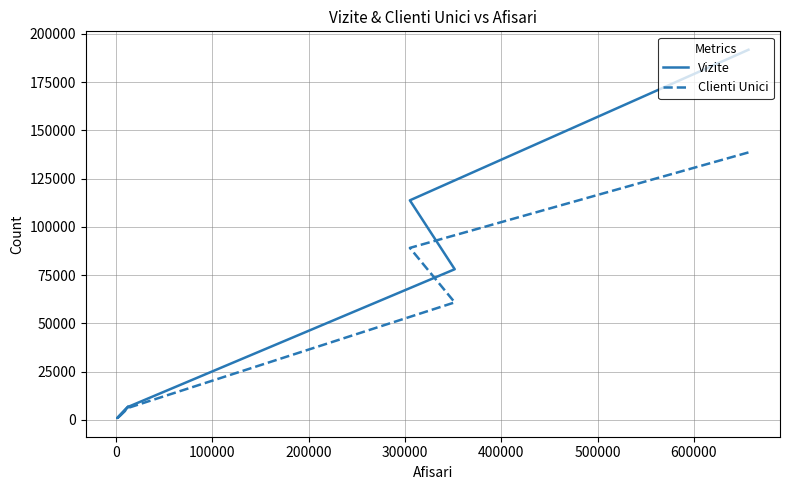

At how many categories does at least one series exceed 131265?

1